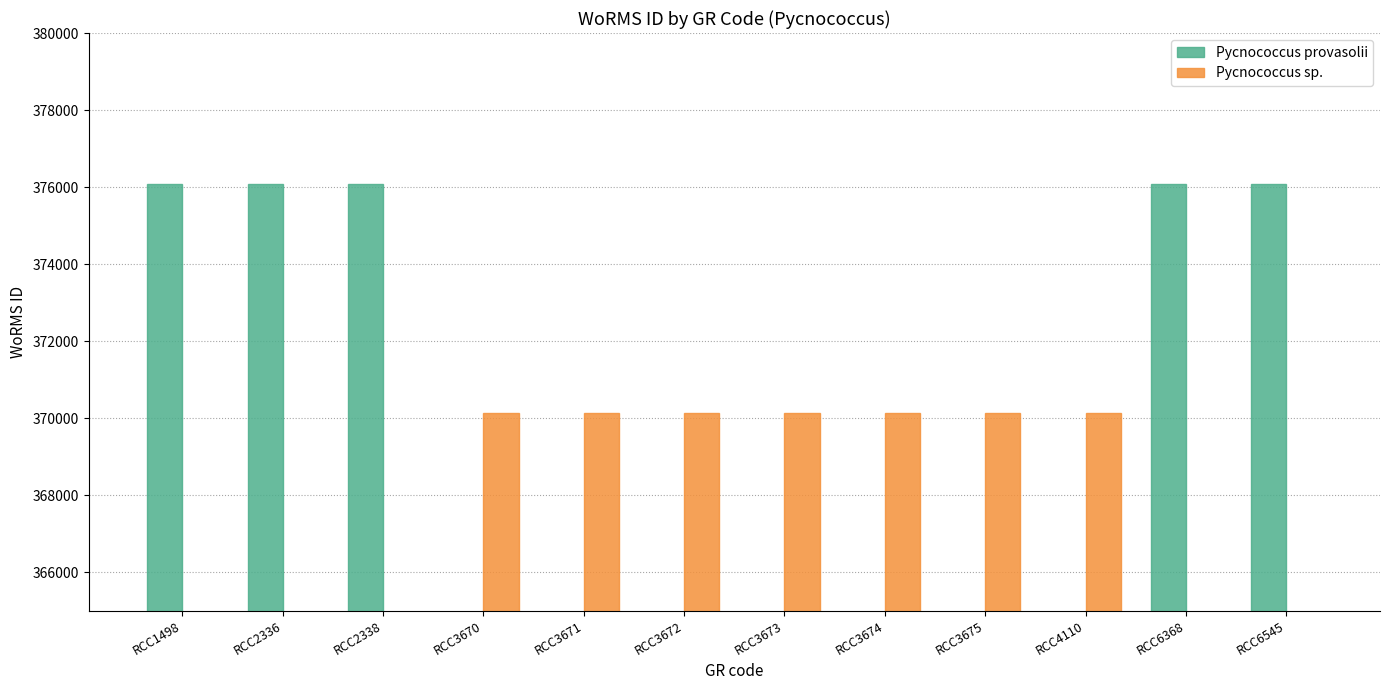

Is the value of Pycnococcus sp. at RCC6545 greater than the value of Pycnococcus provasolii at RCC1498?

No